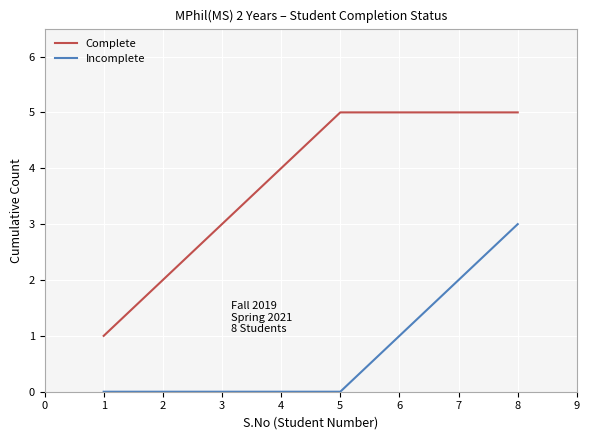

At which category is the sum across all series the highest?

8